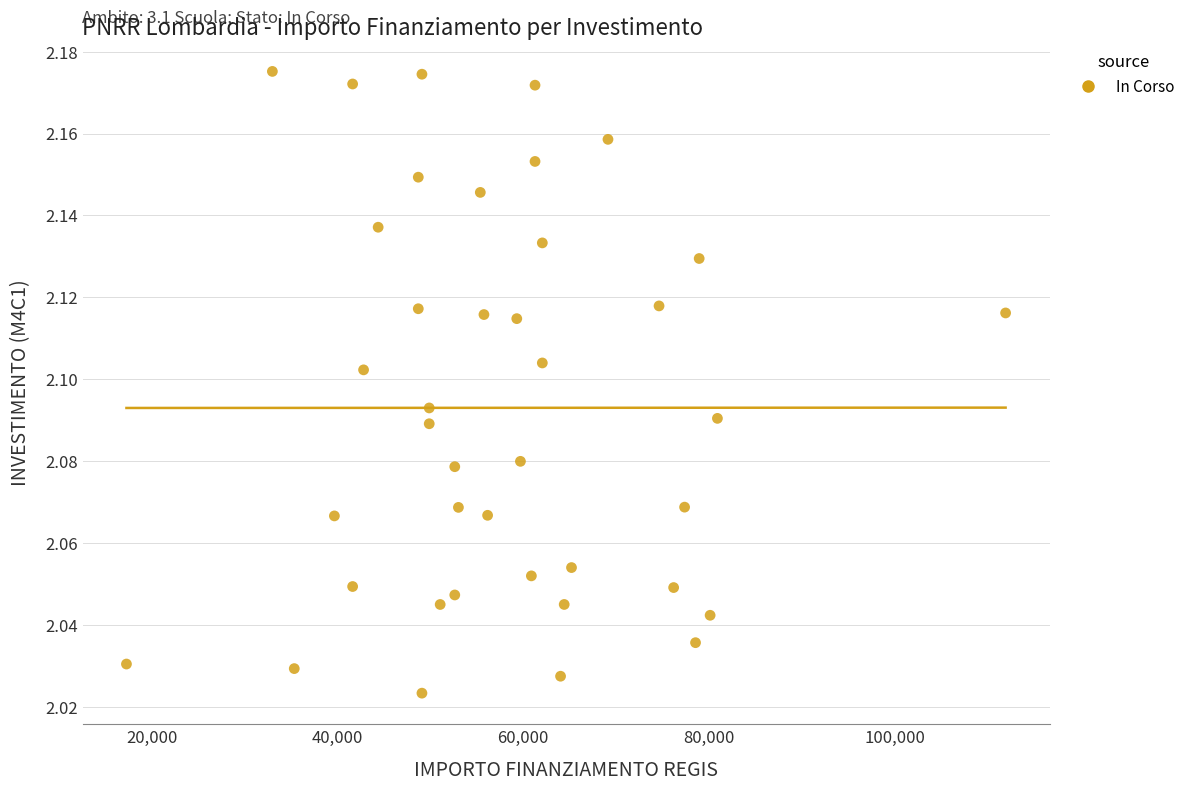

What is the range of X values (max minus min)?

94665.7